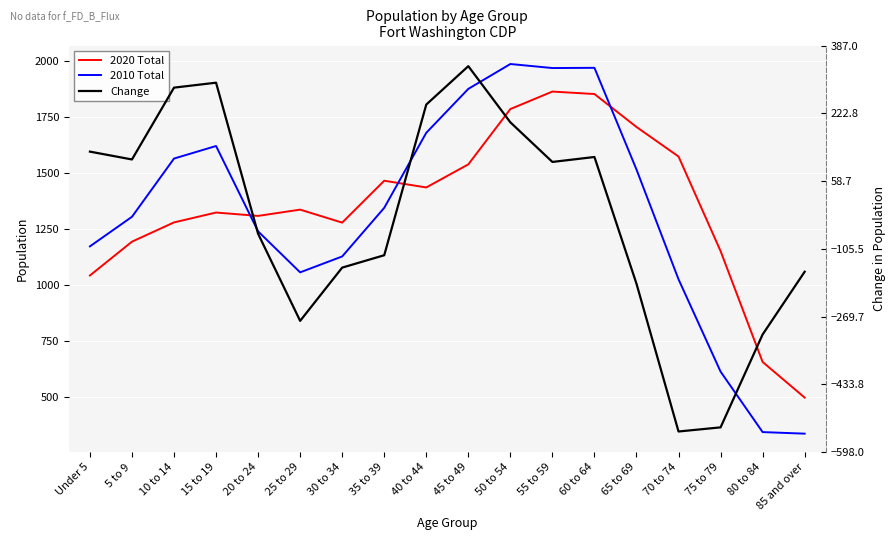

The value of Change at 75 to 79 is -538. True or false?

True